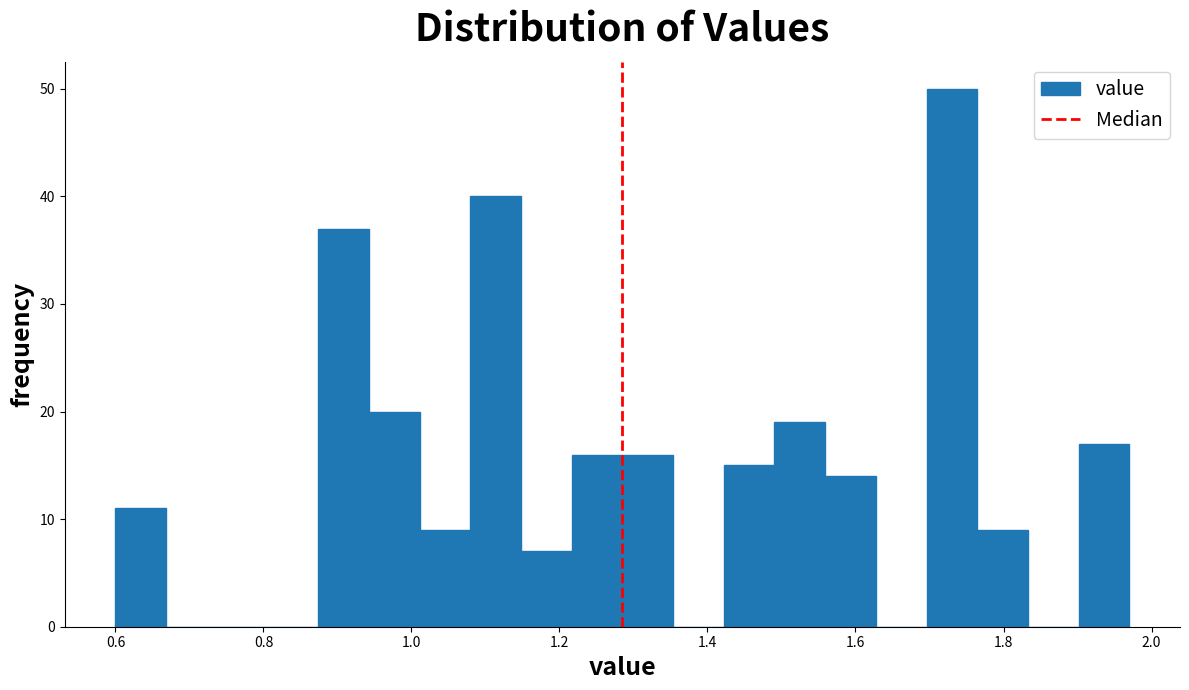

Read against the x-axis, roughly where is the centre of the tallest bar?

1.74